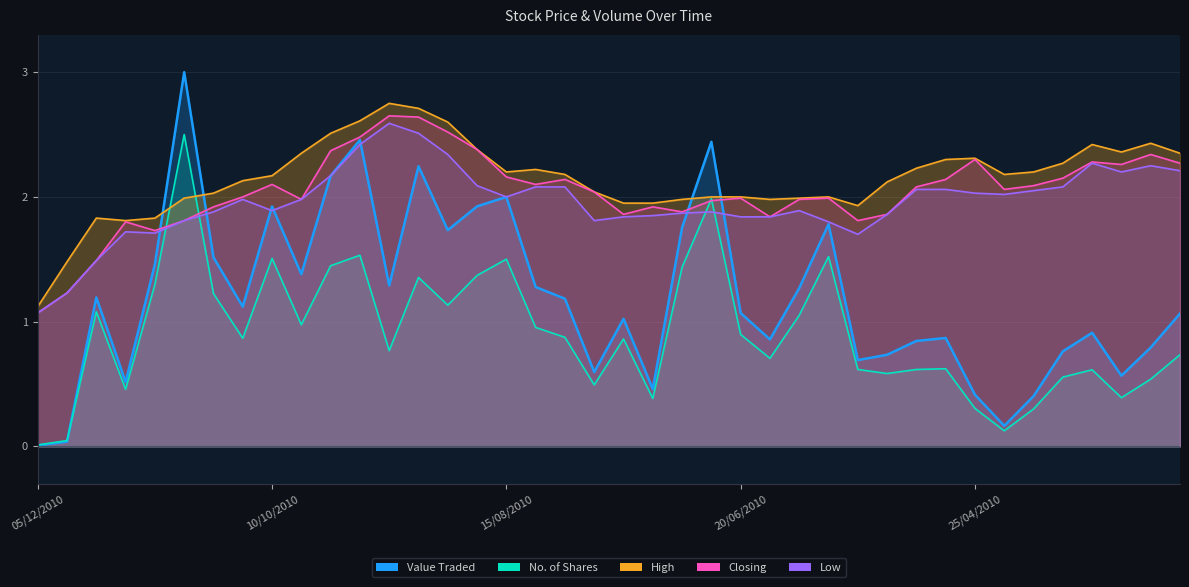

What is the difference between the maximum and minimum values in the Low series?

1.5